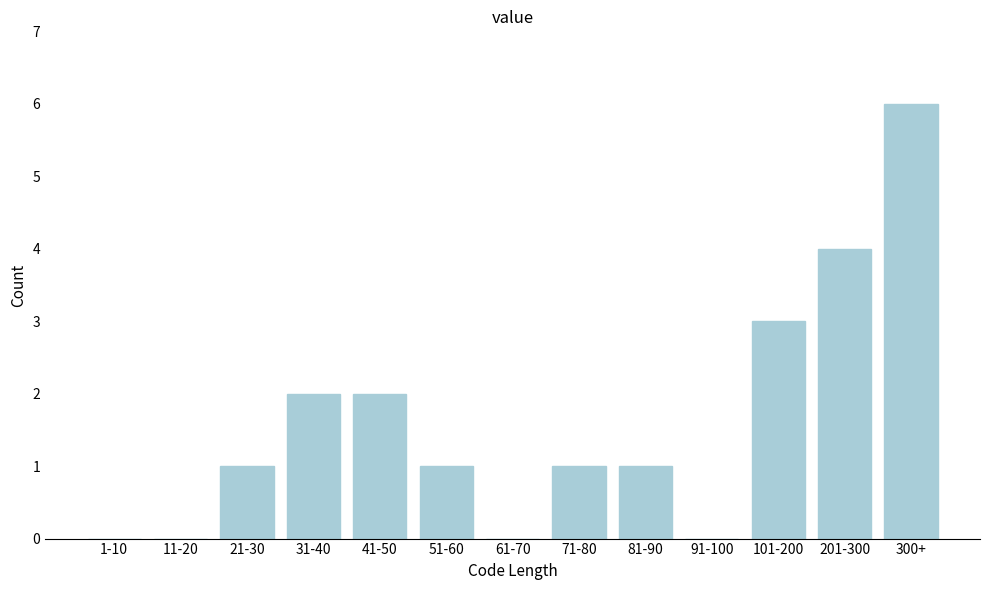

Reading right to left, what are all the values shown in this chart?

300+=6	201-300=4	101-200=3	91-100=0	81-90=1	71-80=1	61-70=0	51-60=1	41-50=2	31-40=2	21-30=1	11-20=0	1-10=0